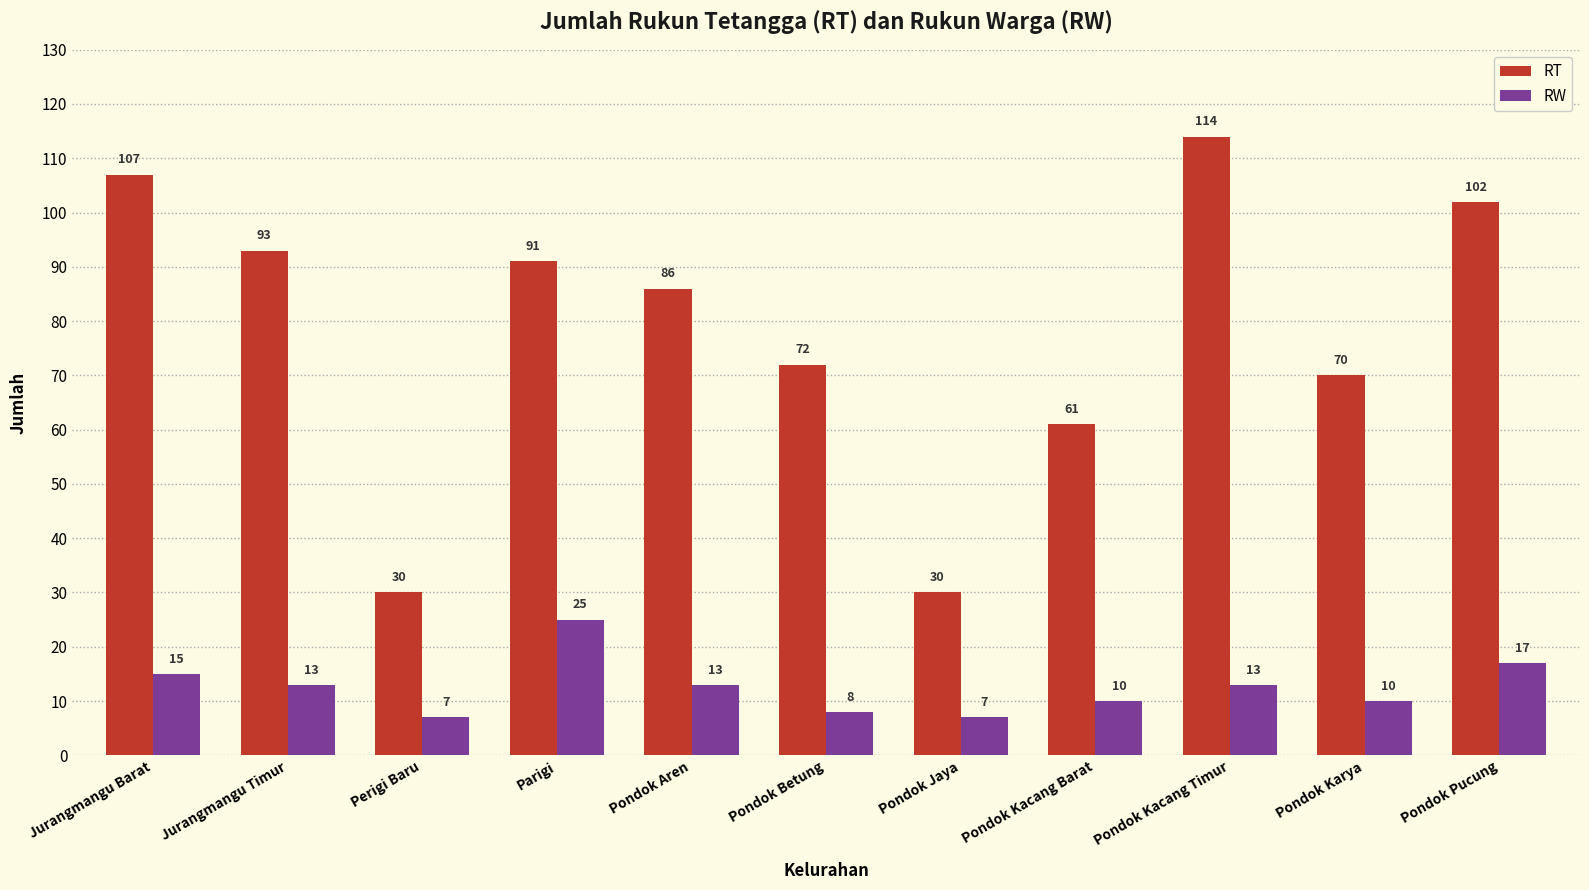

How many data points in RW are less than 13?

5